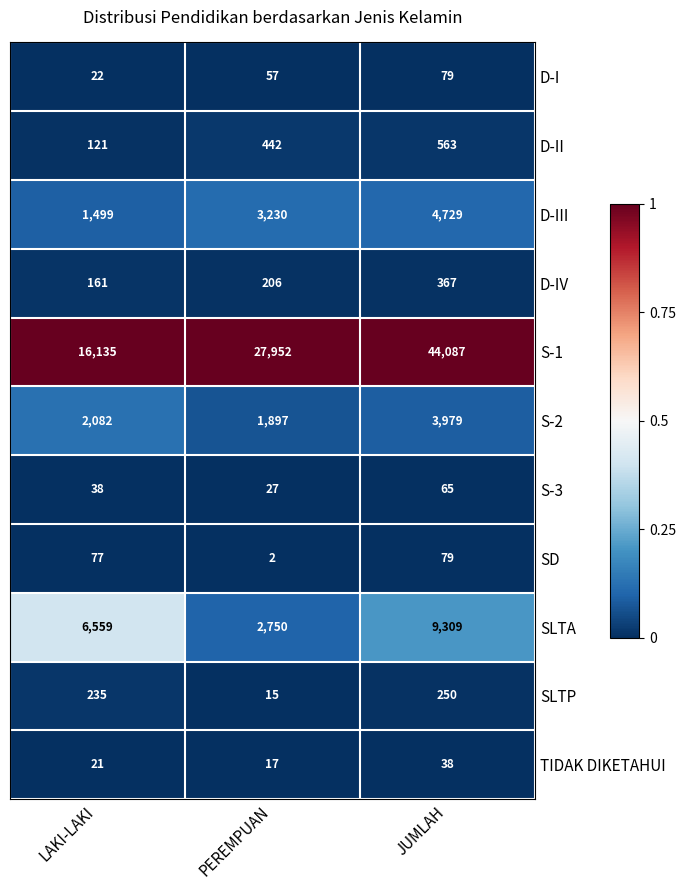

Which category has the lowest value in the D-IV series?

LAKI-LAKI